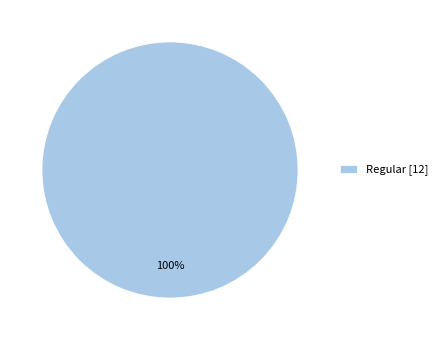

To the nearest percent, what portion does Regular [12] represent?

100%